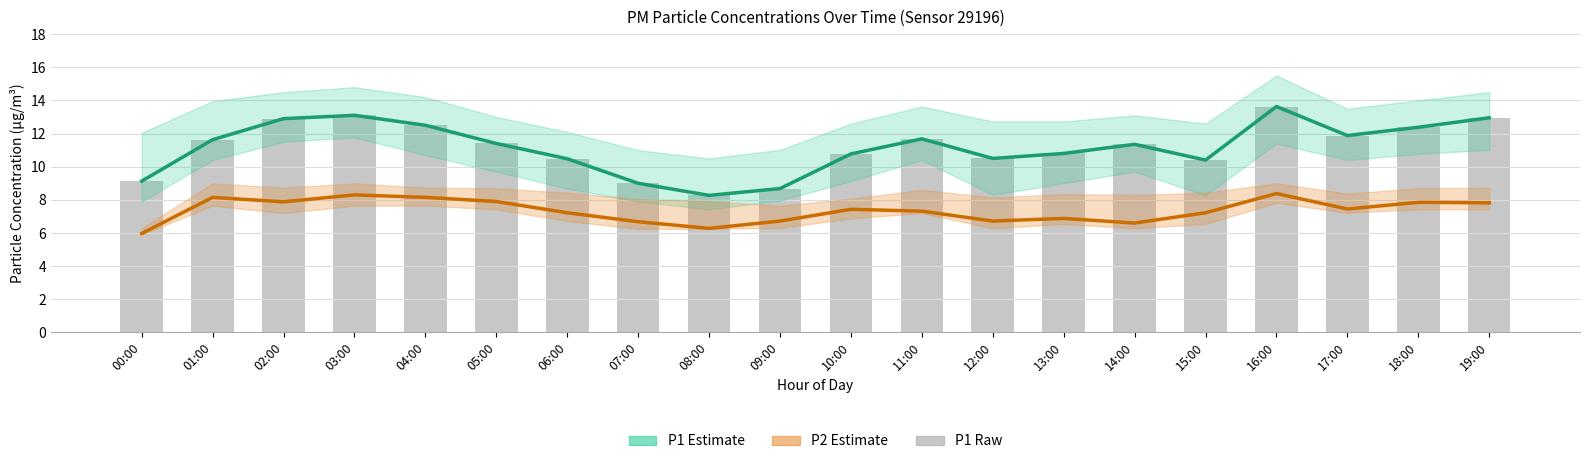

The P1 estimate series shows 12.9 at 02:00. True or false?

True